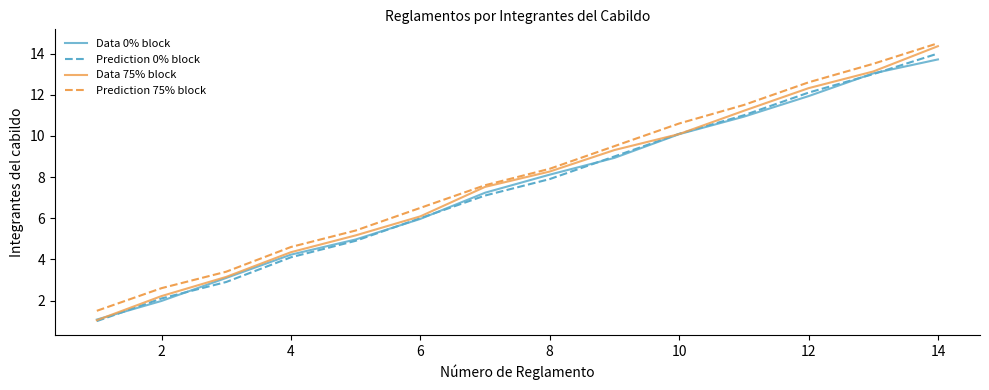

True or false: Prediction 75% block and Prediction 0% block intersect in this chart.

False